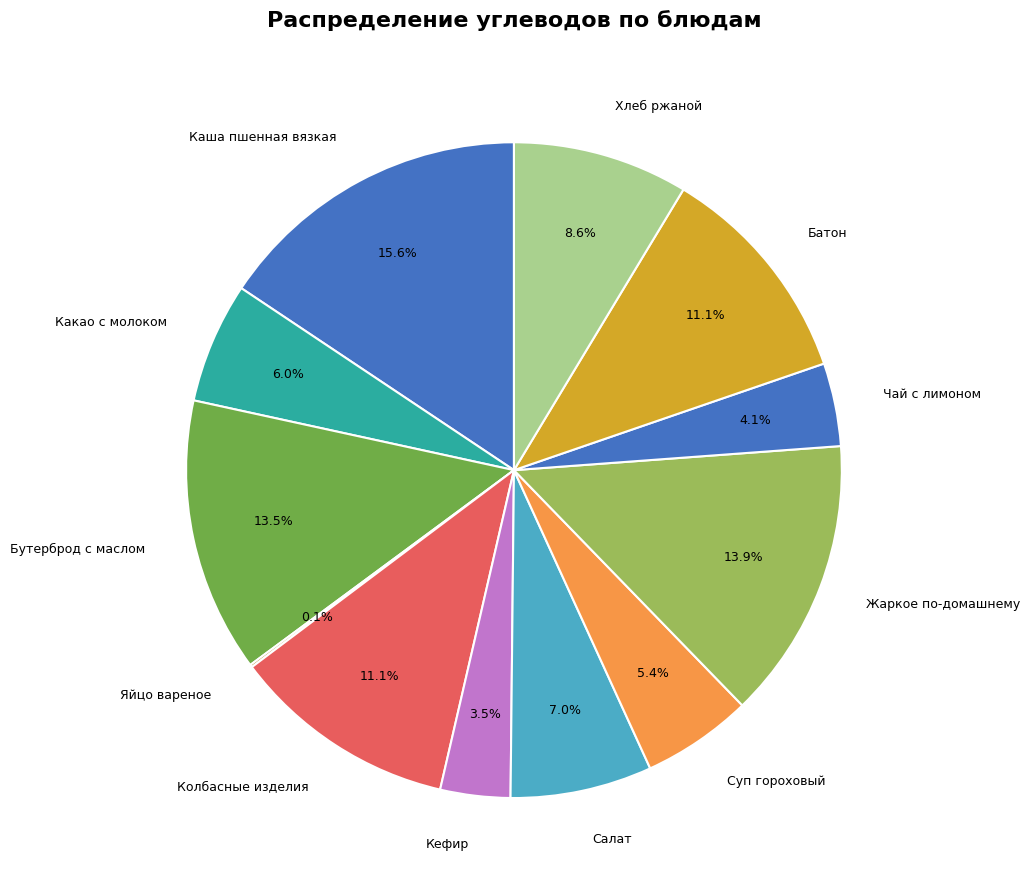

Combined, do Хлеб ржаной and Кефир account for over 50%?

No